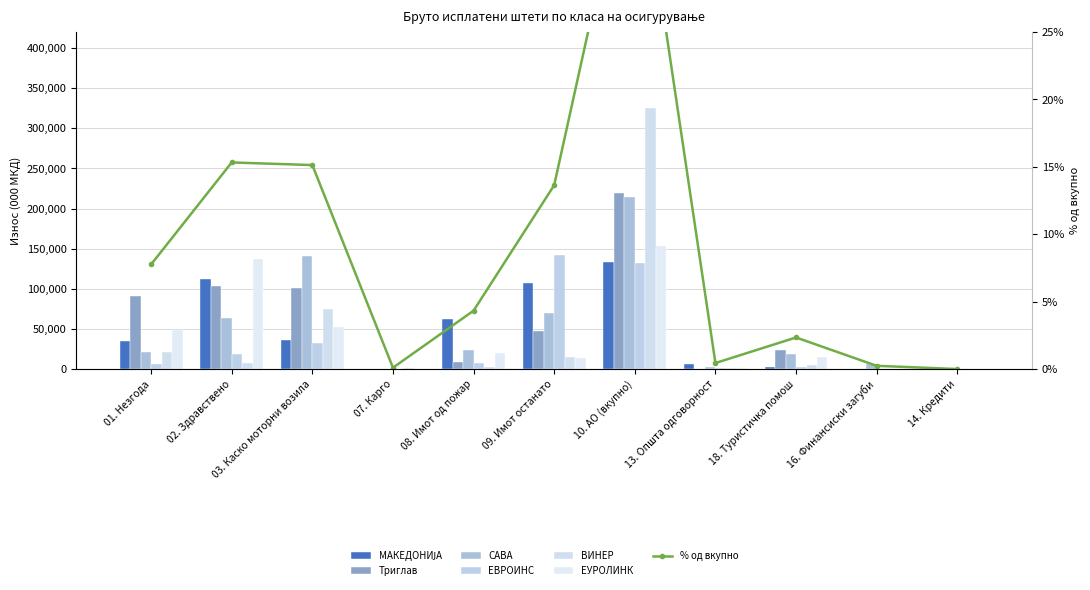

Is it true that САВА equals 140439 at 03. Каско моторни возила?

True